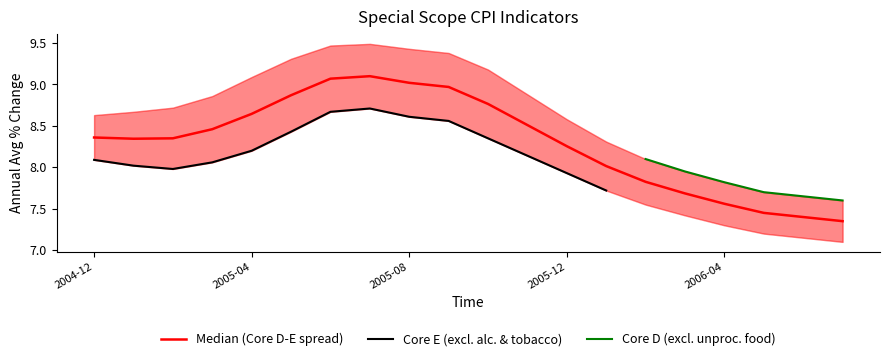

Reading left to right, transcribe all the data shown in this chart.

8.4	8.3	8.4	8.5	8.6	8.9	9.1	9.1	9.0	9.0	8.8	8.5	8.3	8.0	7.8	7.7	7.6	7.5	7.4	7.3